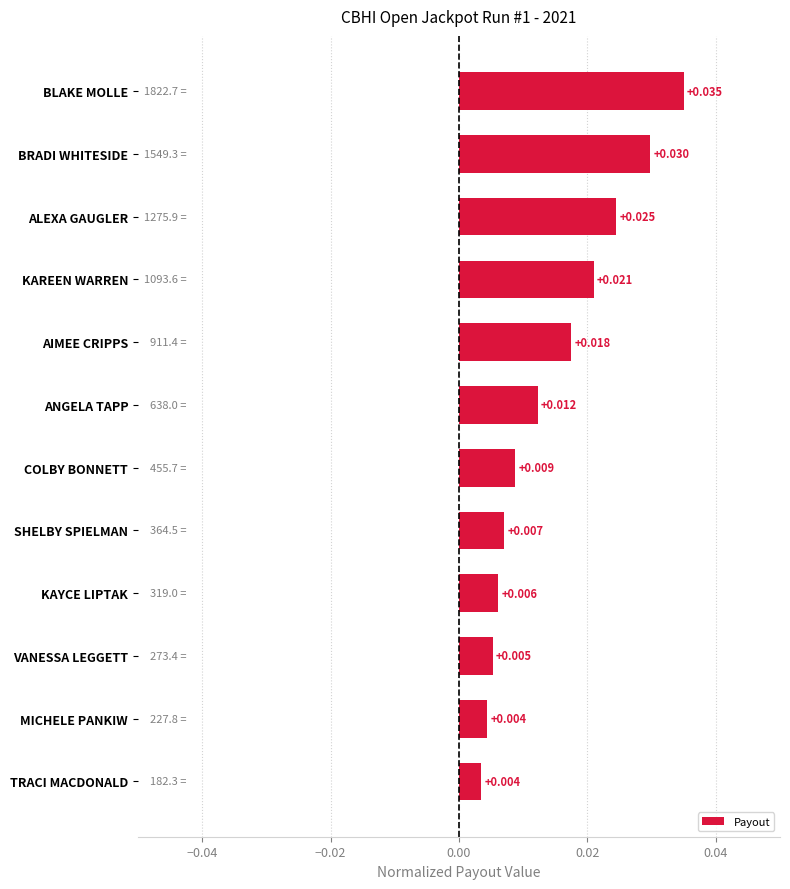

What is the label of the 2nd bar from the bottom?

MICHELE PANKIW